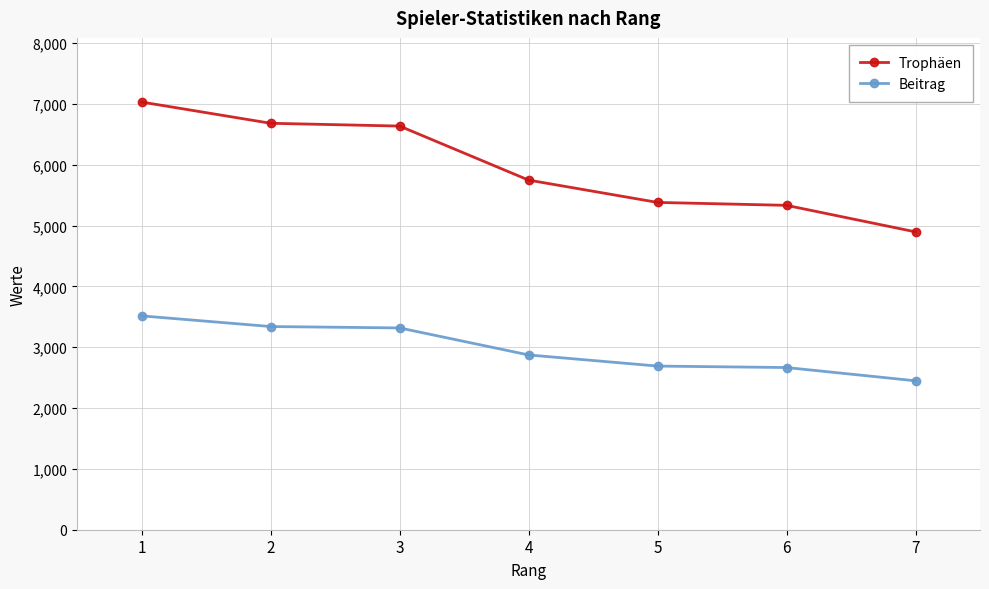

What is the value of the Trophäen point at the 5th from the left?

5380